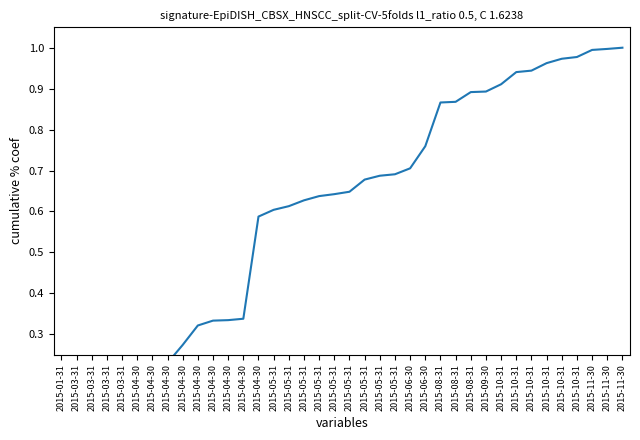

What is the approximate value at 2015-09-30?

0.9